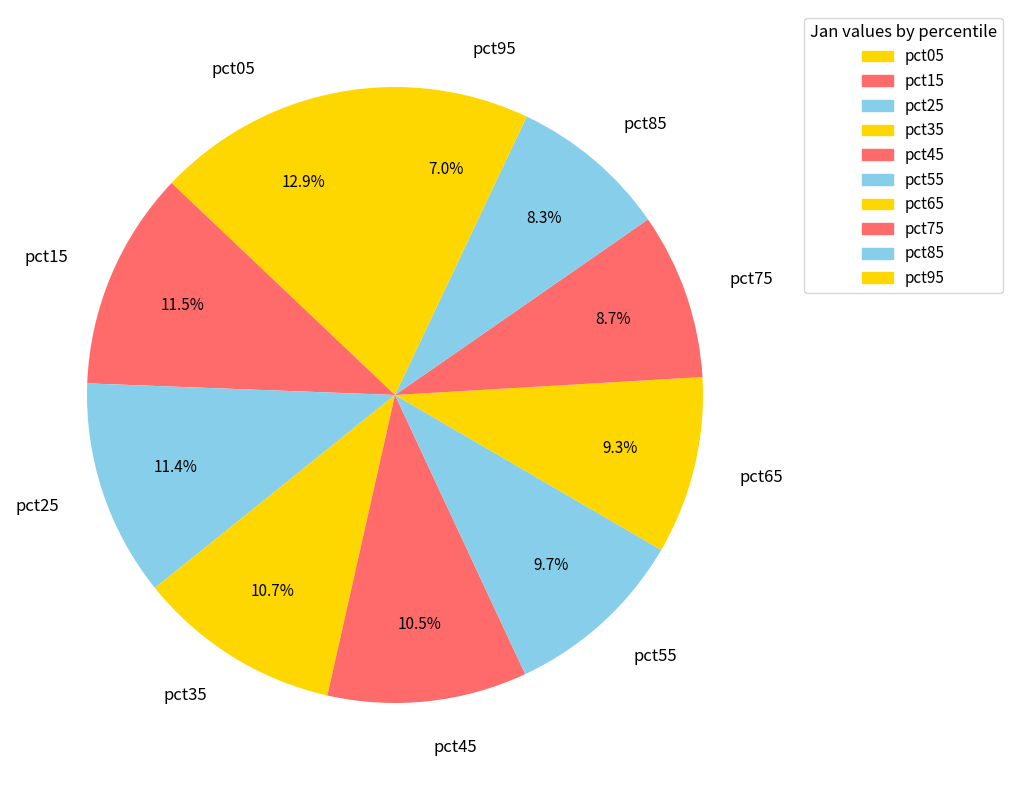

To the nearest percent, what portion does pct95 represent?

7%